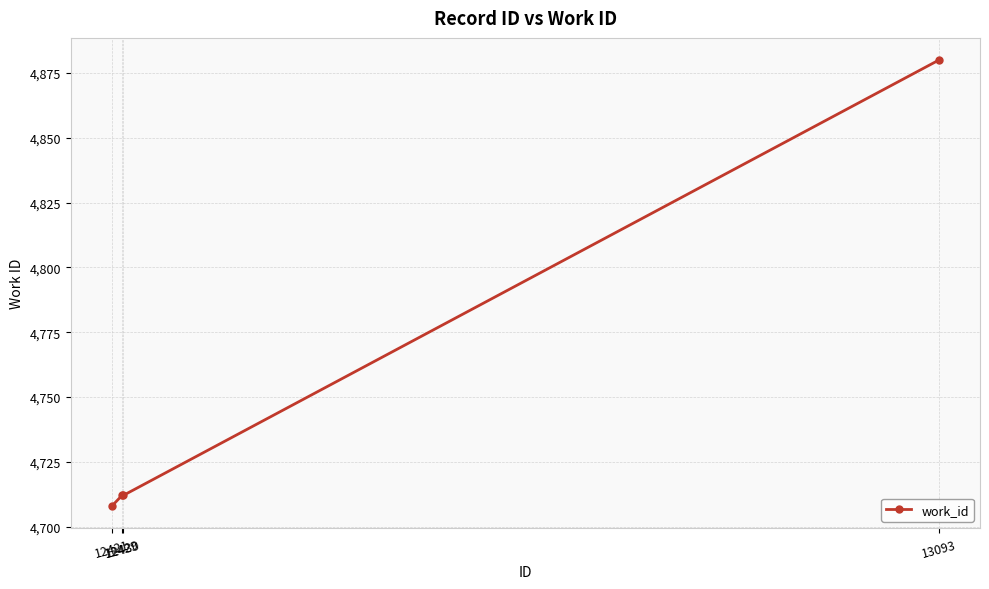

What is the approximate value at 12421?

4708